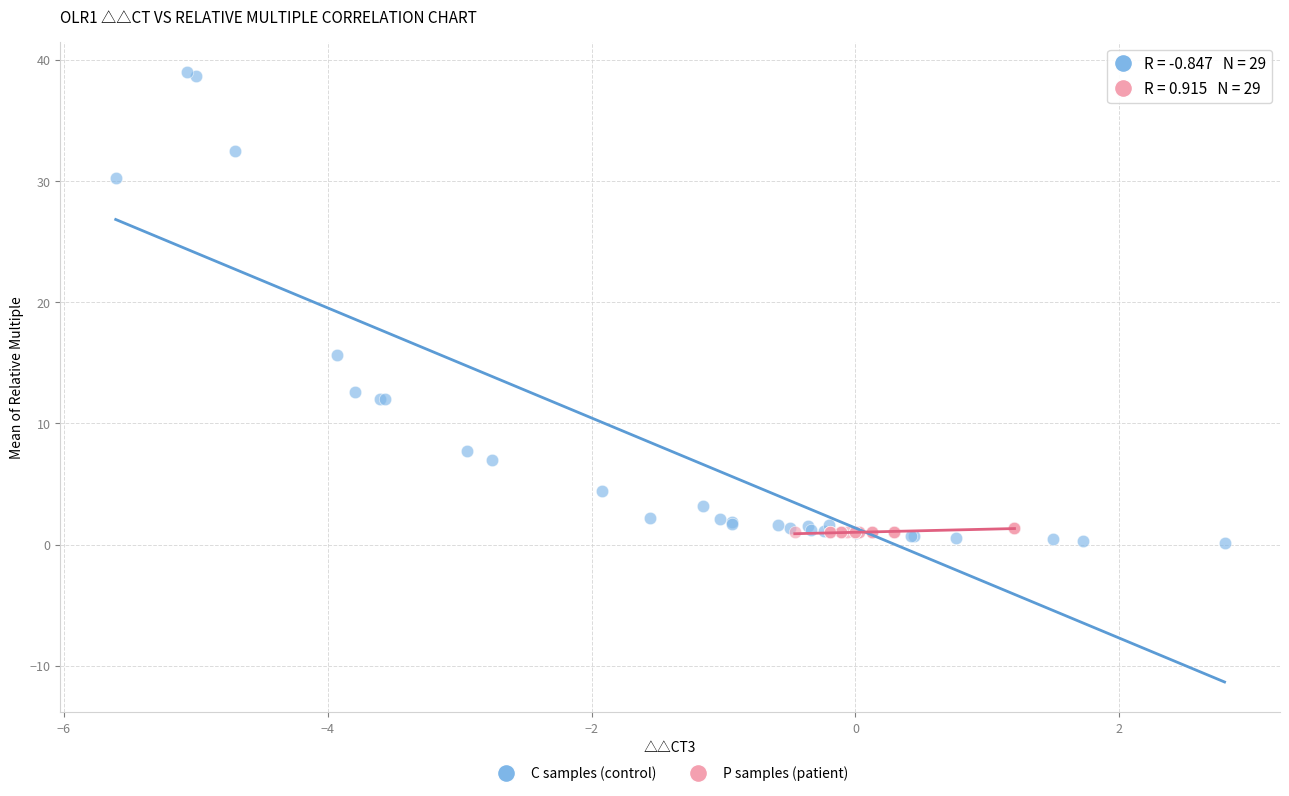

Which series reaches the minimum Y coordinate?

C samples (control)